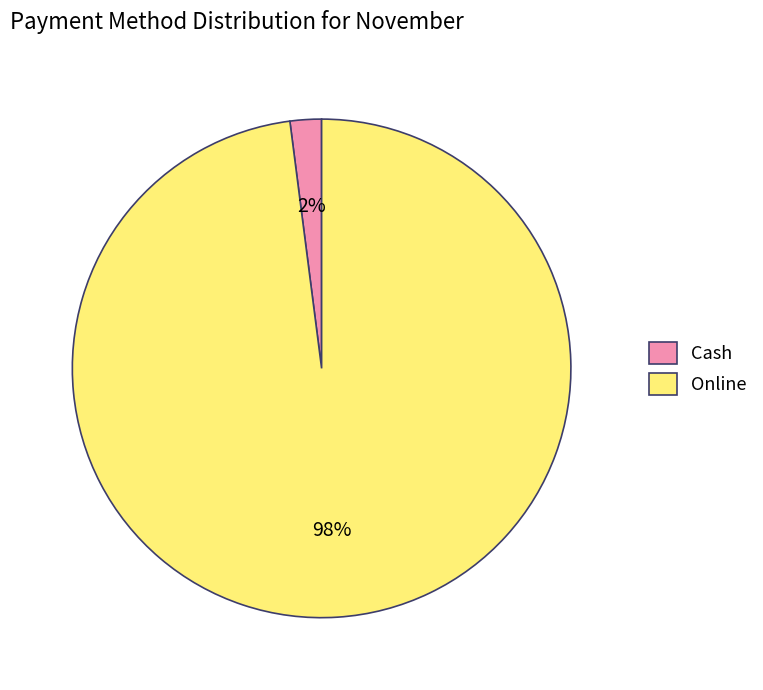

To the nearest percent, what is the average slice percentage?

50%